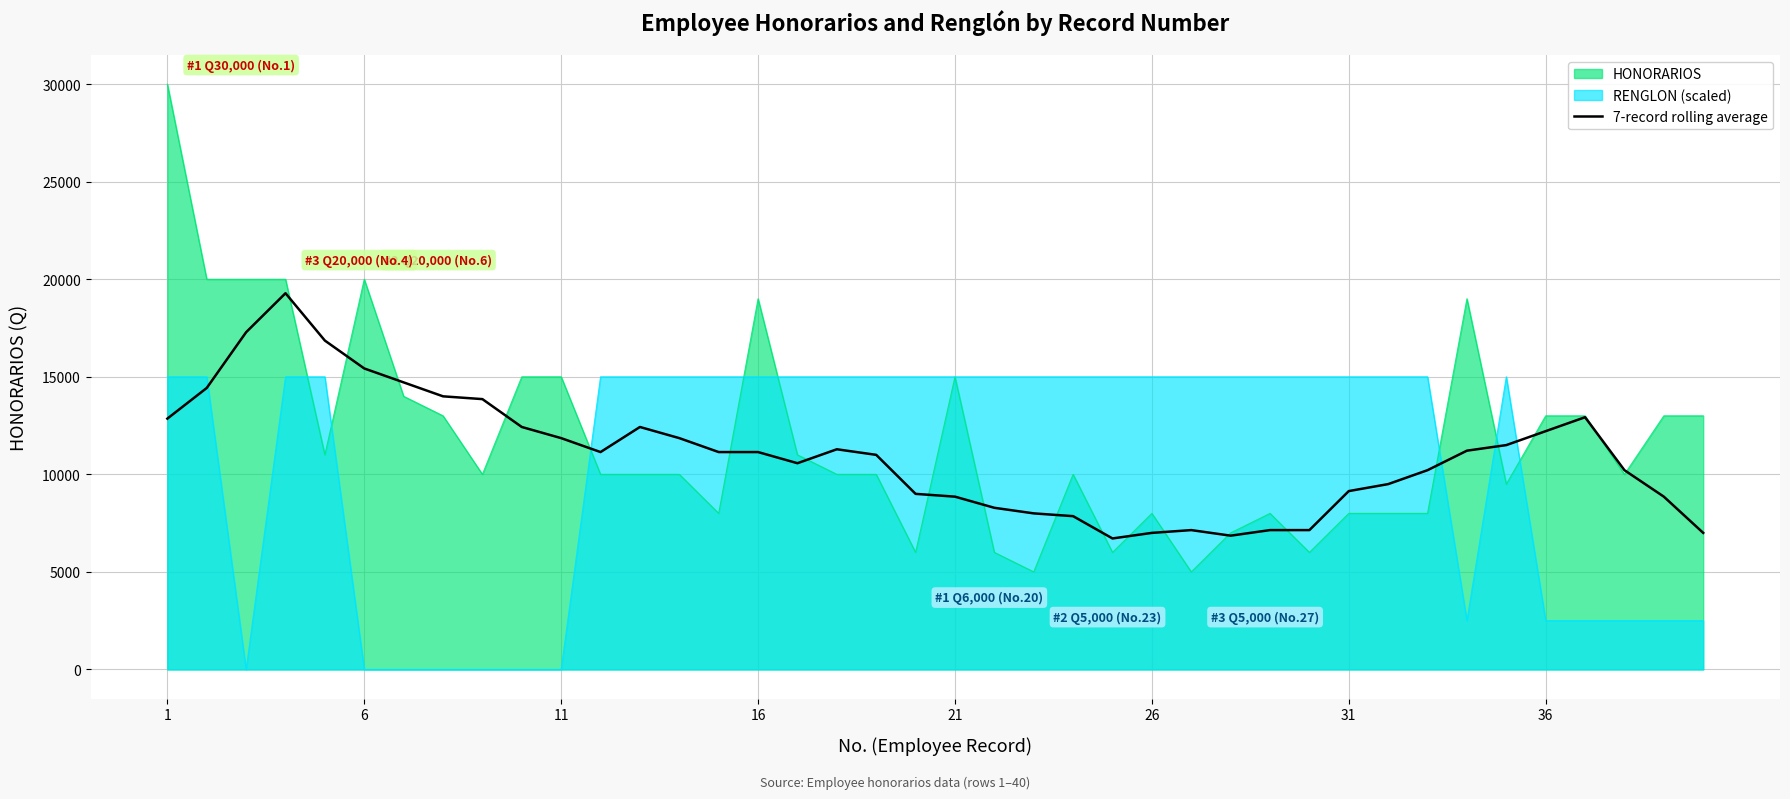

What is the sum of all values?

440357.1